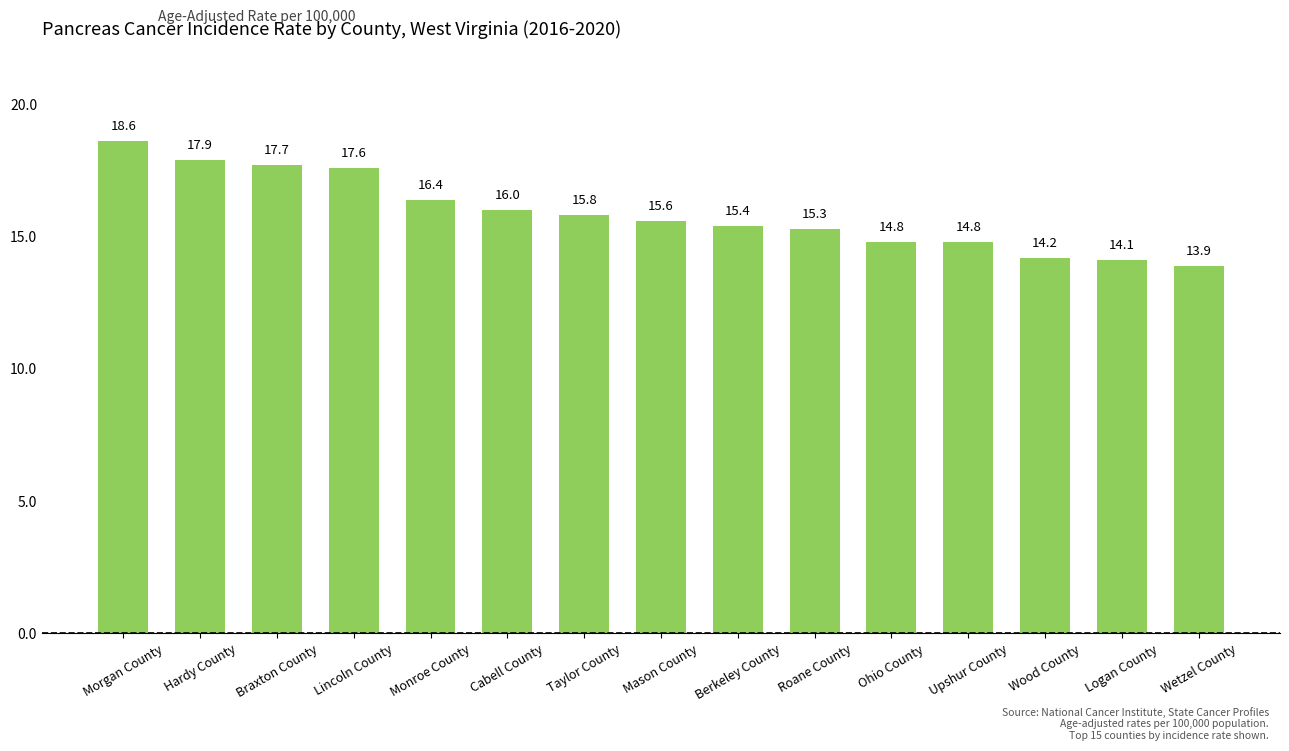

Between Wetzel County and Ohio County, which is larger?

Ohio County